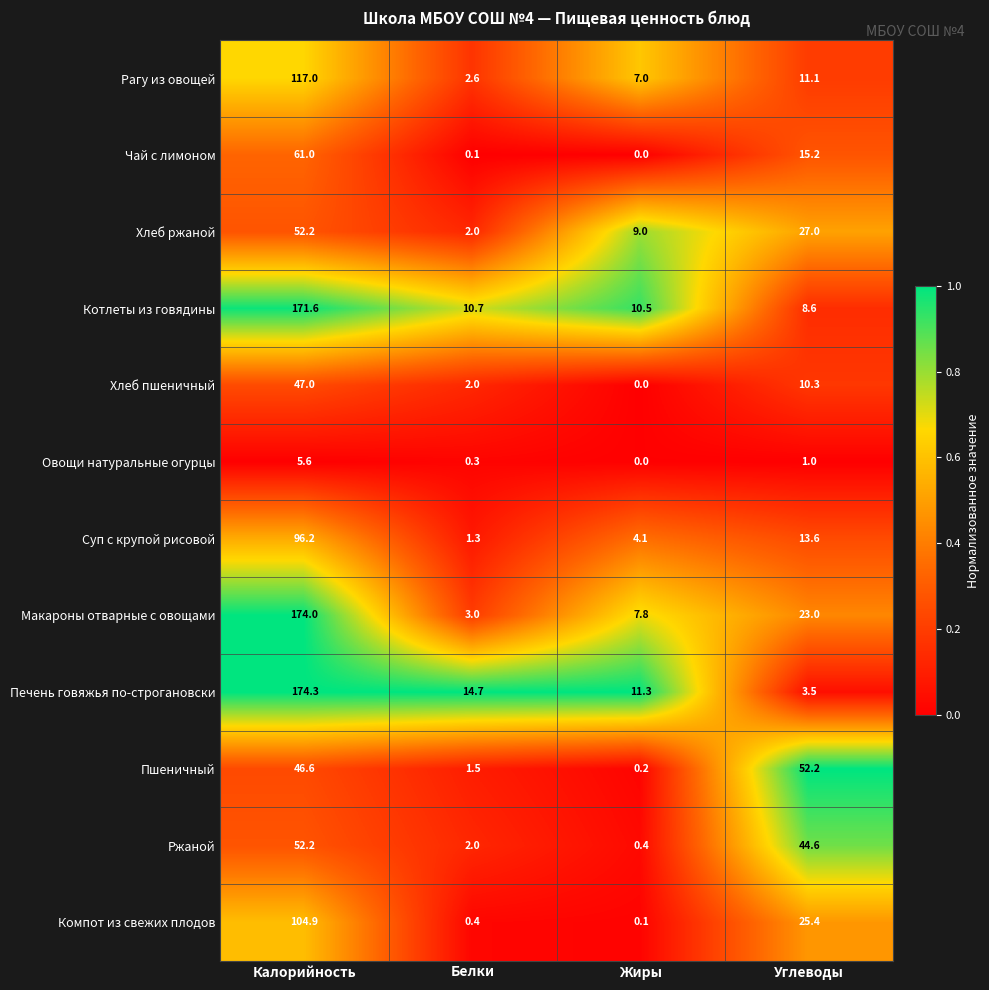

True or false: Макароны отварные с овощами has a value of 41.2 at Углеводы.

False